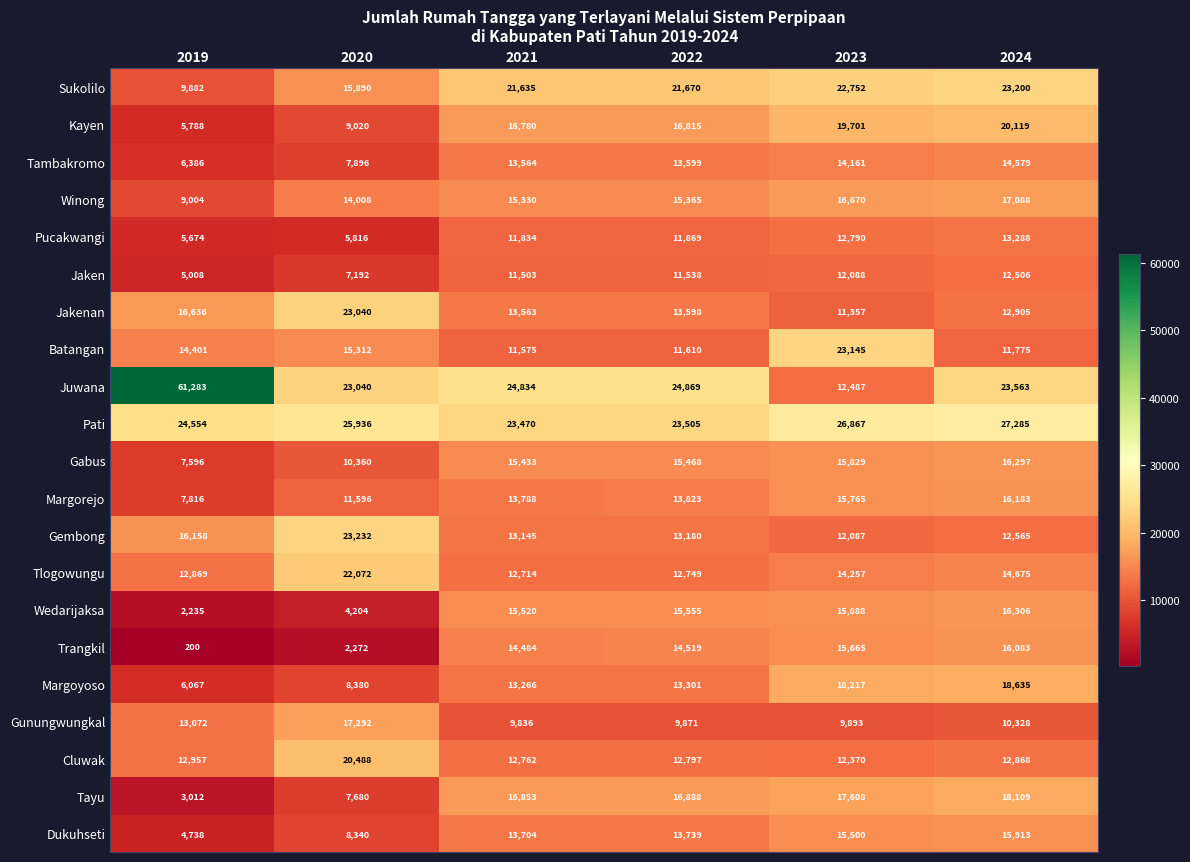

What is the minimum value shown in the chart?

200